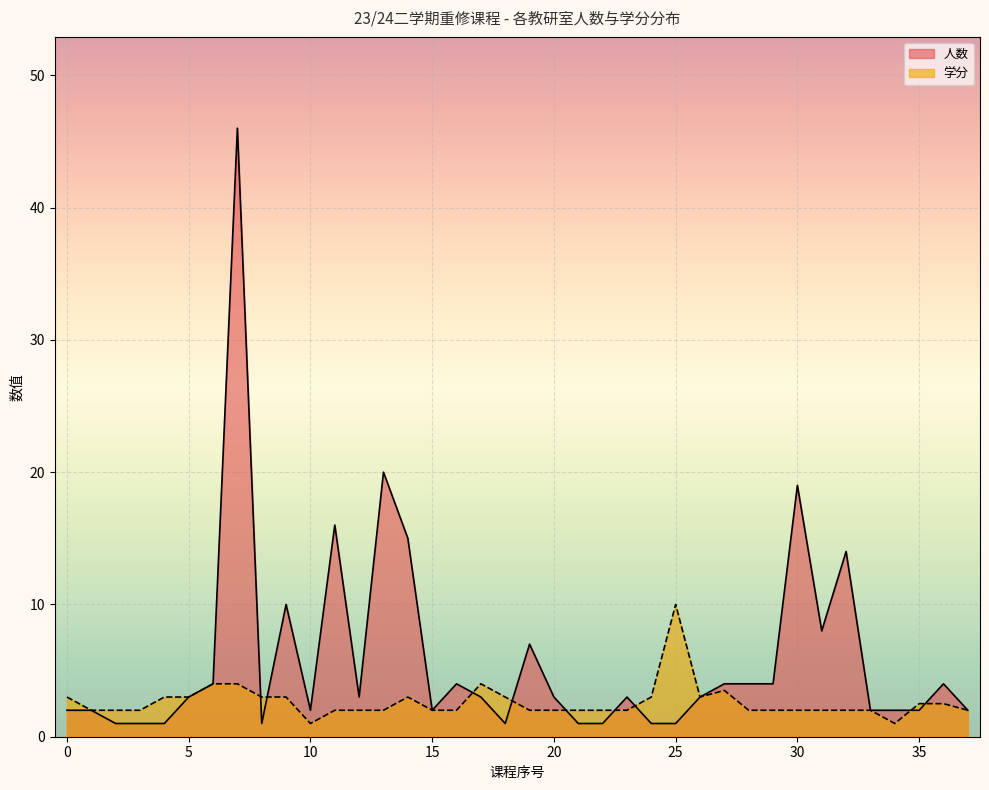

True or false: 学分 has a value of 3.0 at 5.

True